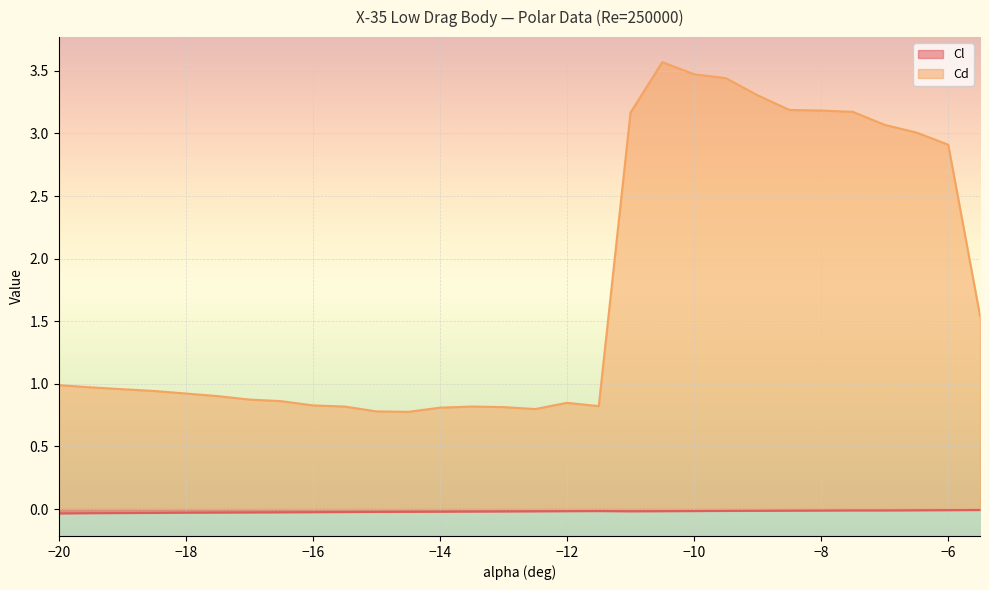

What is the spread (max minus min) of values at -16.5?

0.9